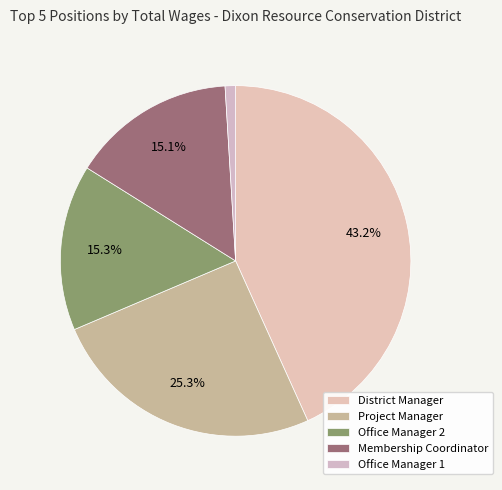

What is the change in value from Project Manager to Office Manager 2?

-20920